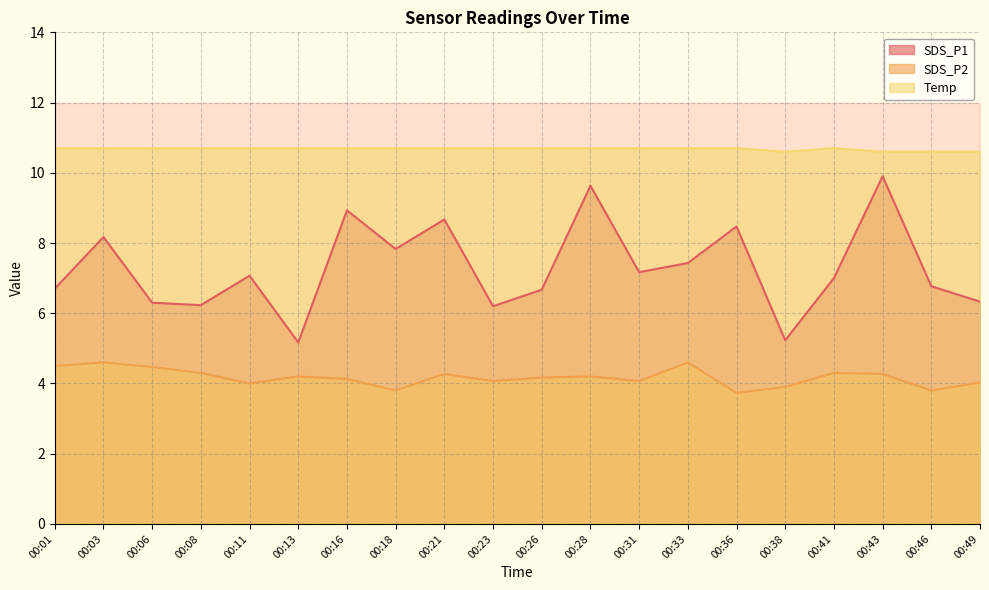

Where is the first local maximum for SDS_P1?

00:03